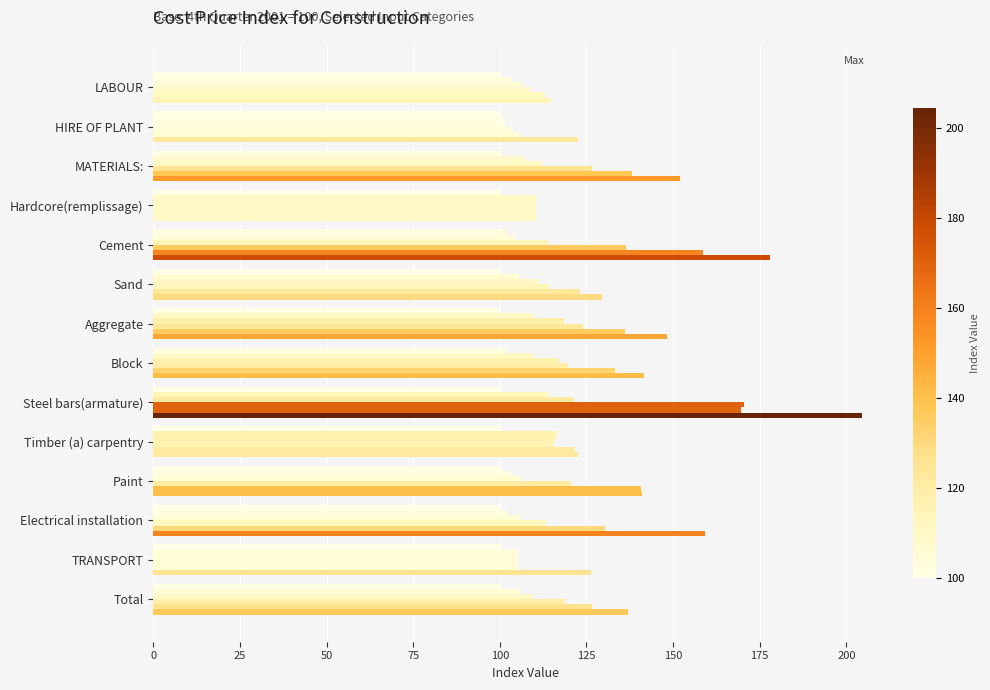

Count the number of categories in the chart.

14